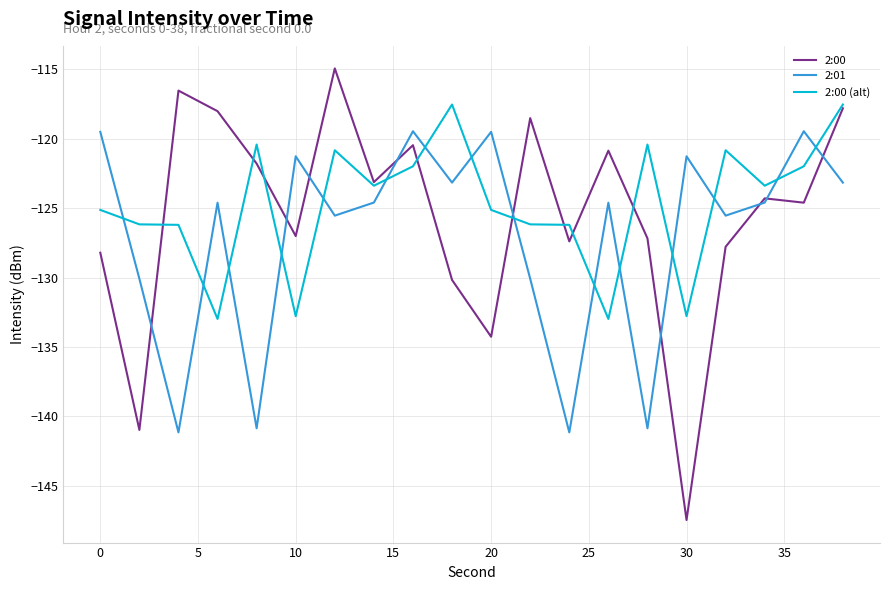

What is the difference between the maximum and minimum values in the 2:00 (alt) series?

15.4